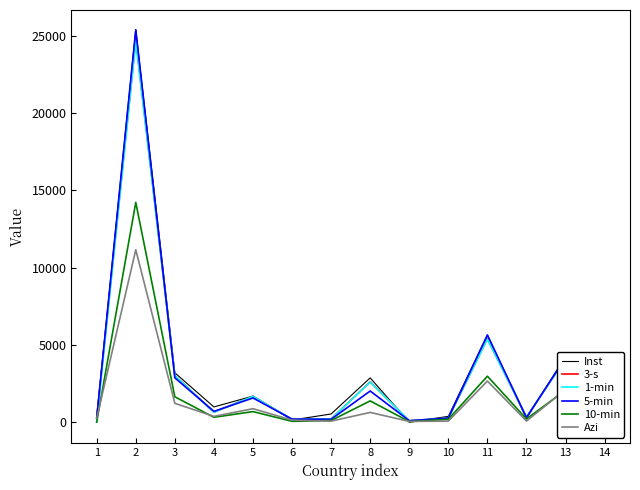

What is the highest value of the 3-s series?

24733